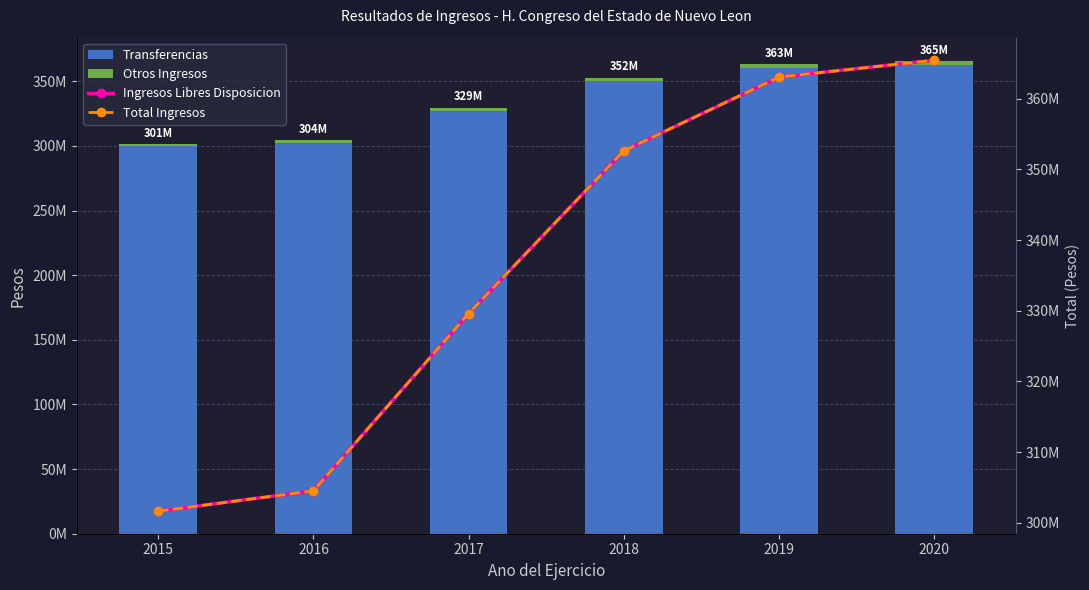

What is the spread (max minus min) of values at 2015?

300000000